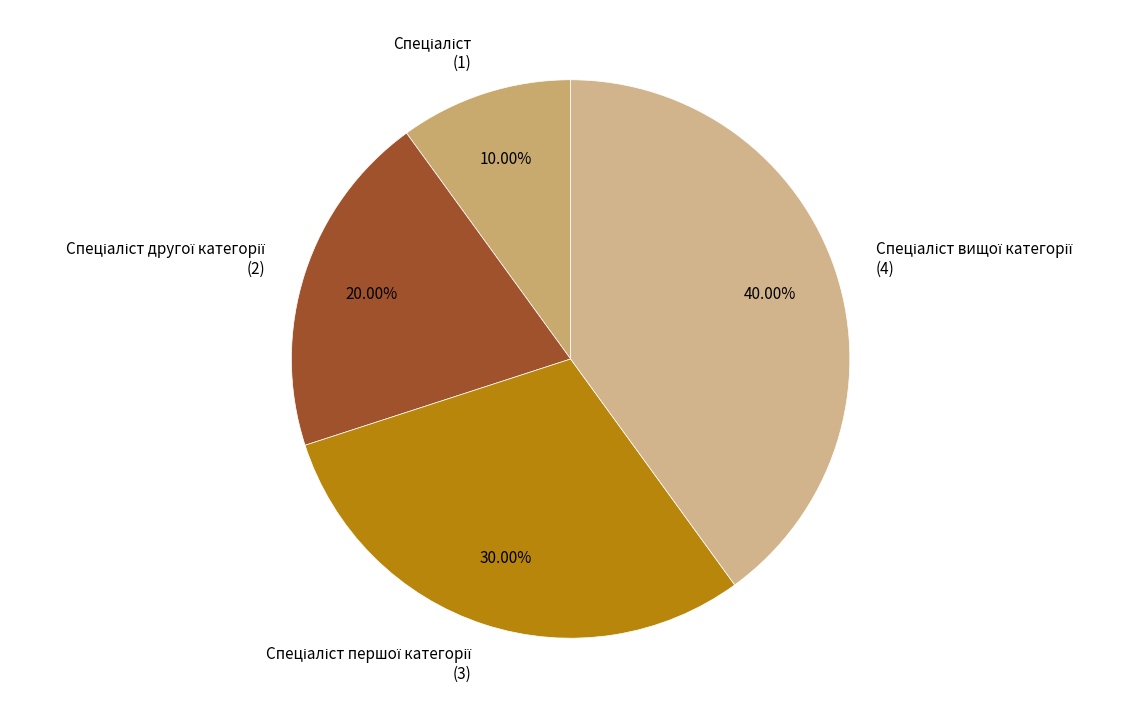

Is there any slice that represents more than half of the pie?

No